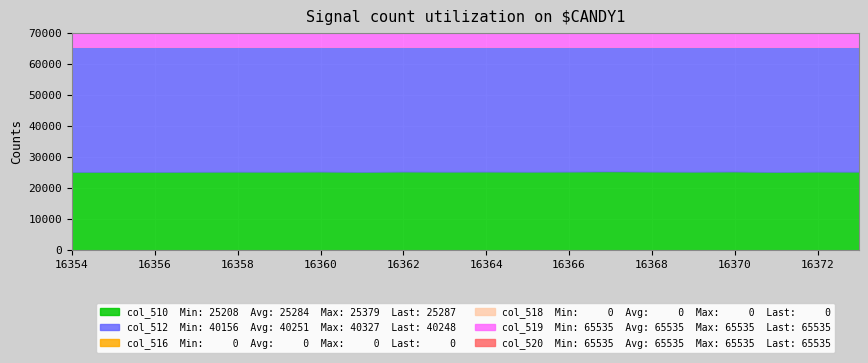

What is the maximum value shown in the chart?

65535